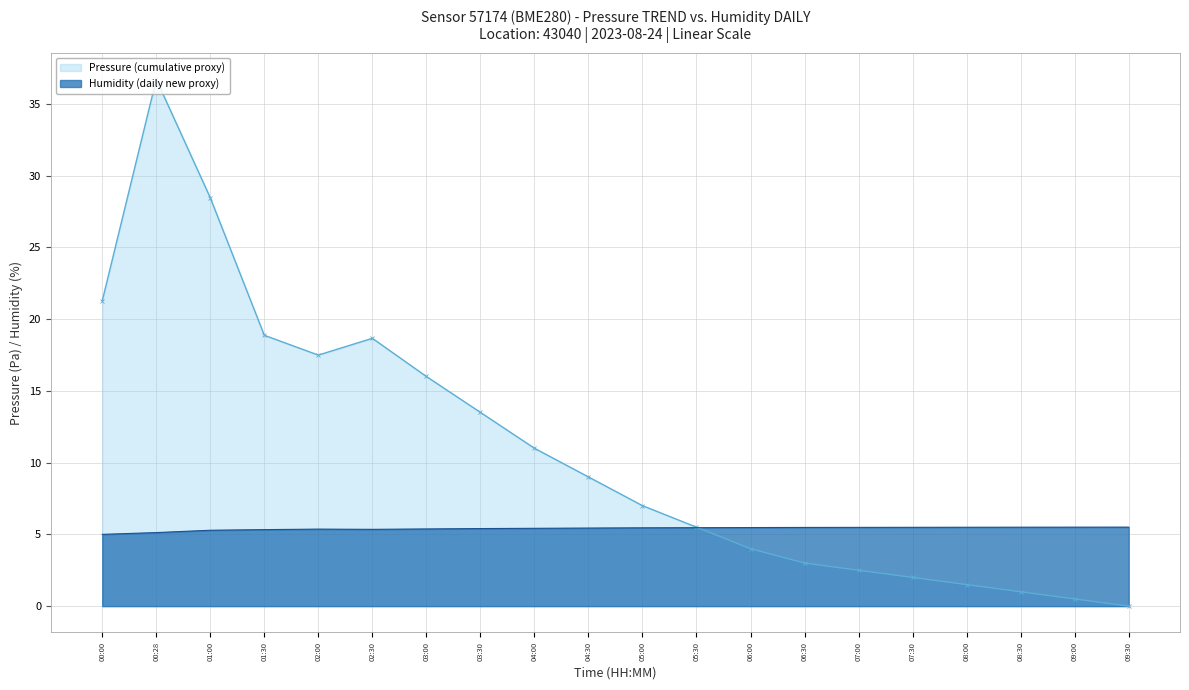

What position from the right is 00:00?

20